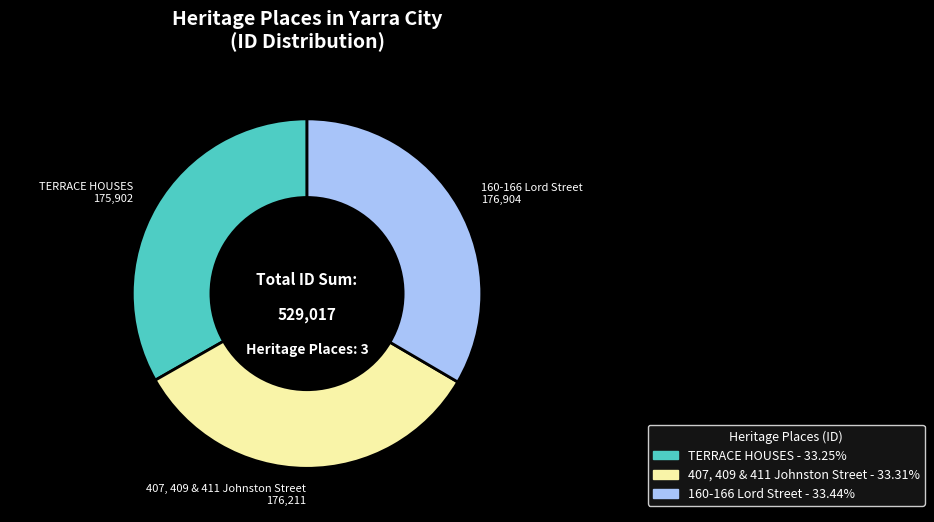

Does 160-166 Lord Street account for over 50% of the chart?

No